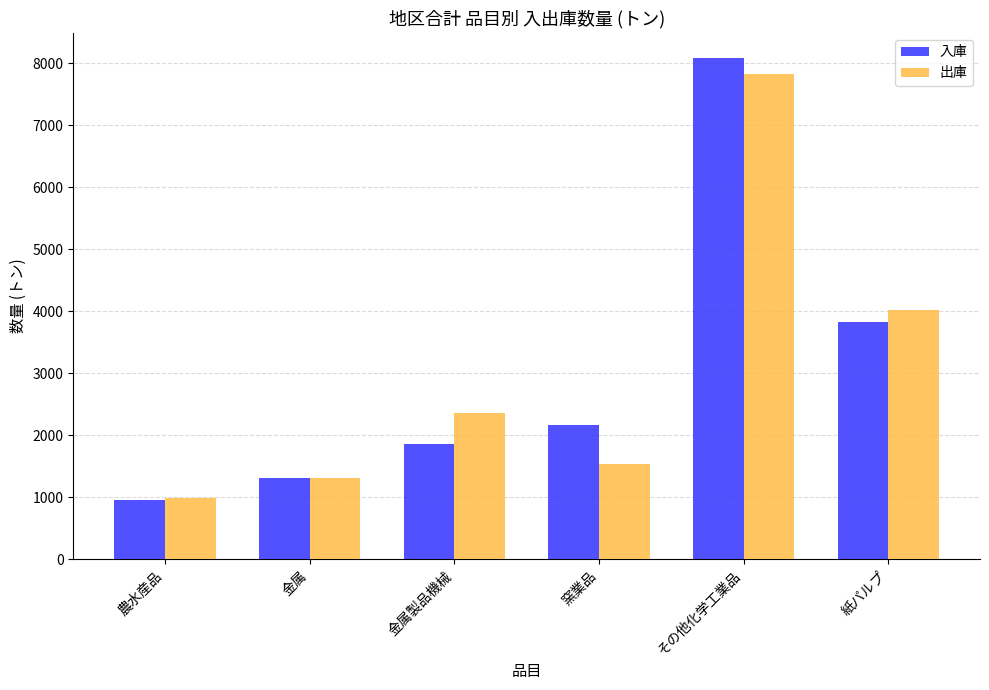

What is the value of the 入庫 bar at the 4th from the left?

2159.0